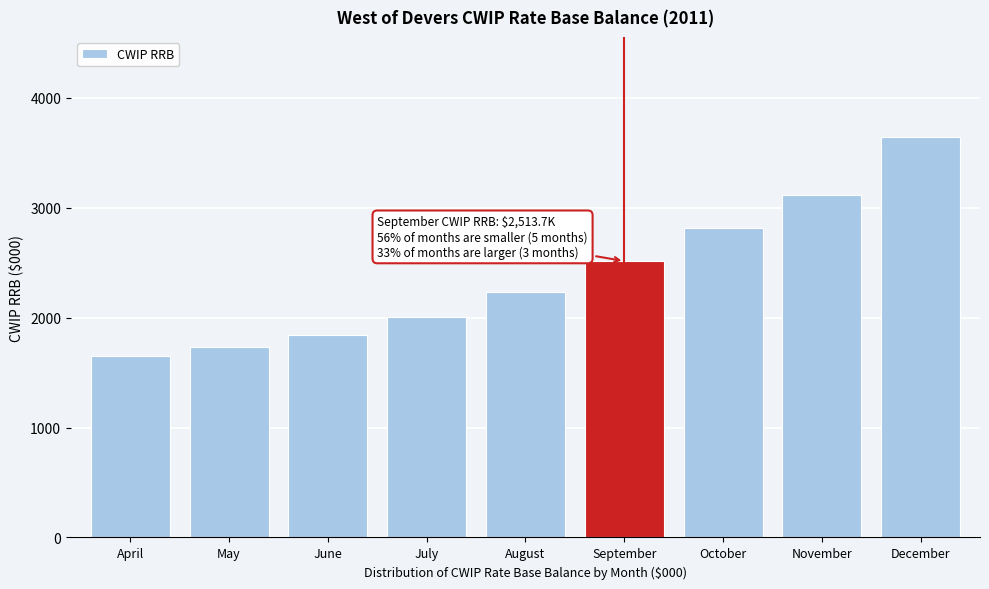

Reading left to right, what are all the values shown in this chart?

1646.7	1734.1	1843.0	2002.7	2228.1	2513.7	2812.9	3115.8	3642.0